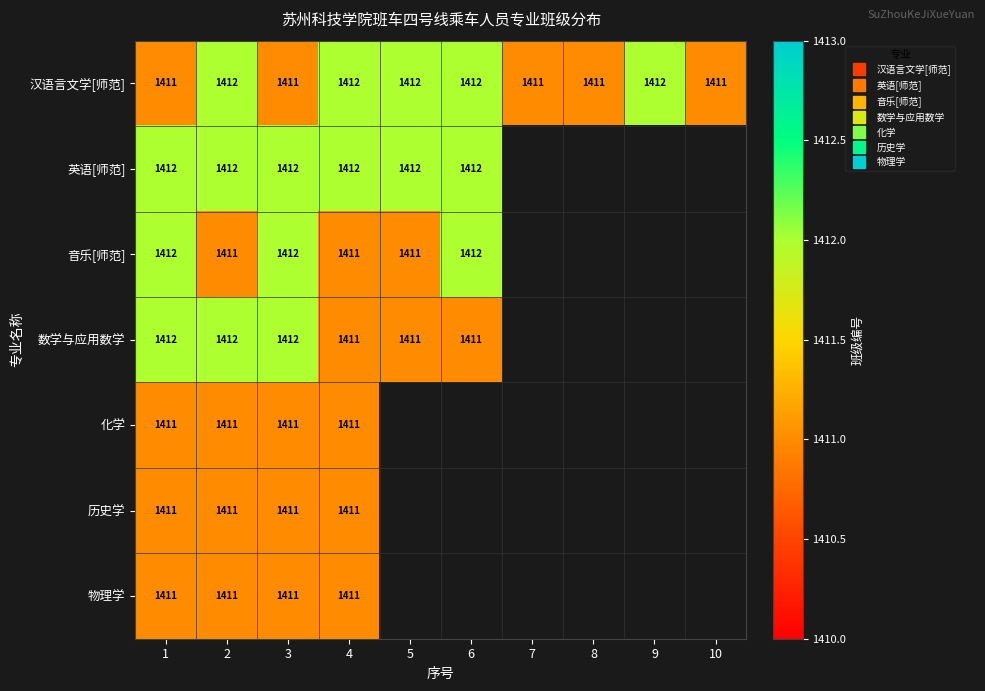

Between 4 and 9, which is larger?

4